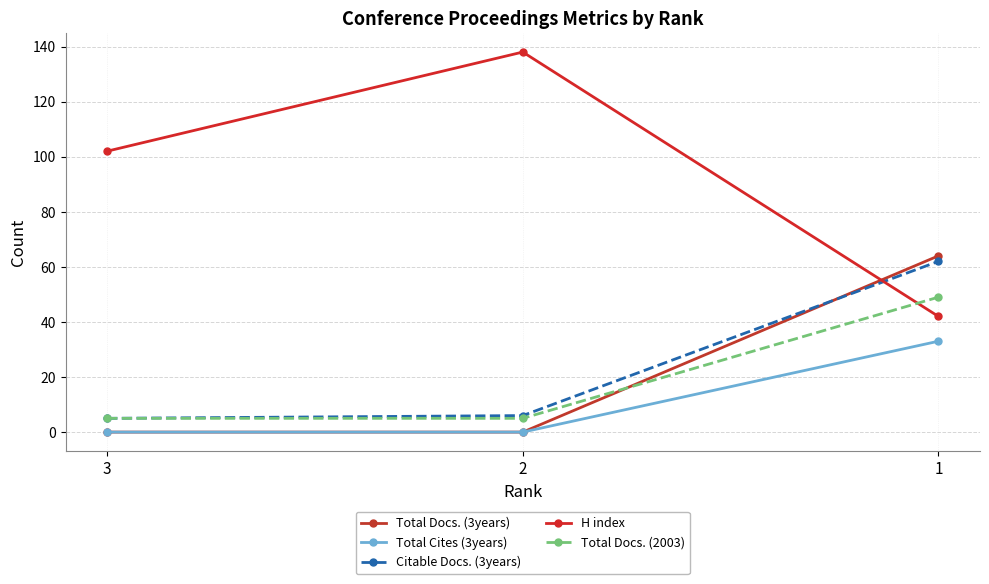

Where is Total Cites (3years) nearest to the value 16?

3